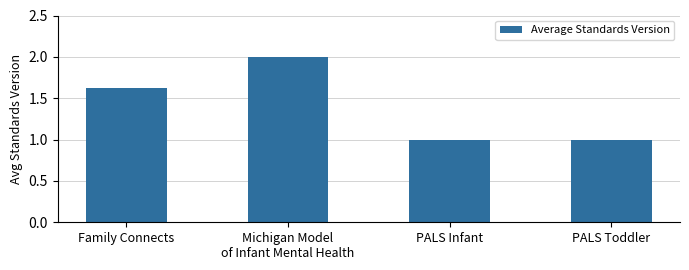

What is the label of the 4th bar from the left?

PALS Toddler